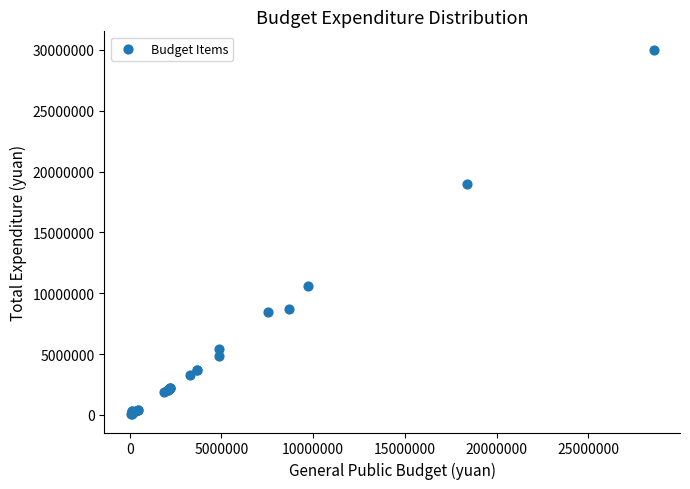

What Y value in the scatter plot is closest to 15038551?

18973044.3